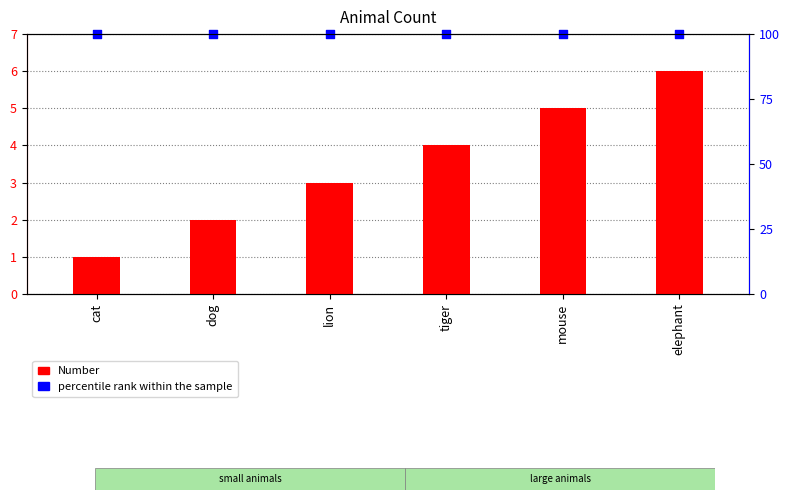

Which series has the largest total across all categories?

percentile rank within the sample